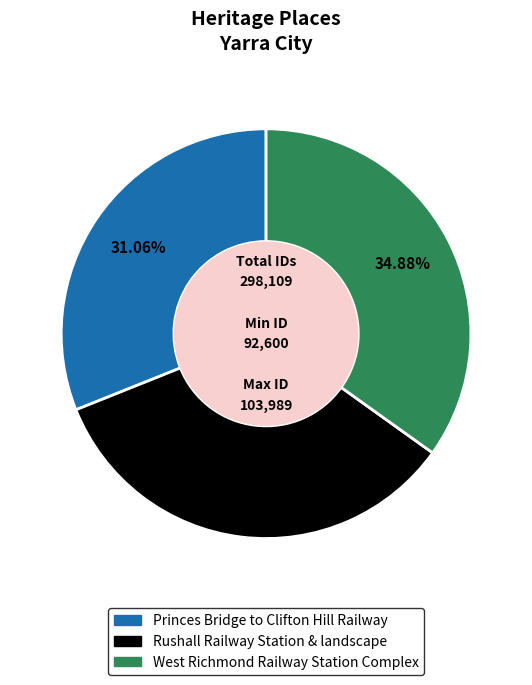

Which slice is the largest?

West Richmond Railway Station Complex